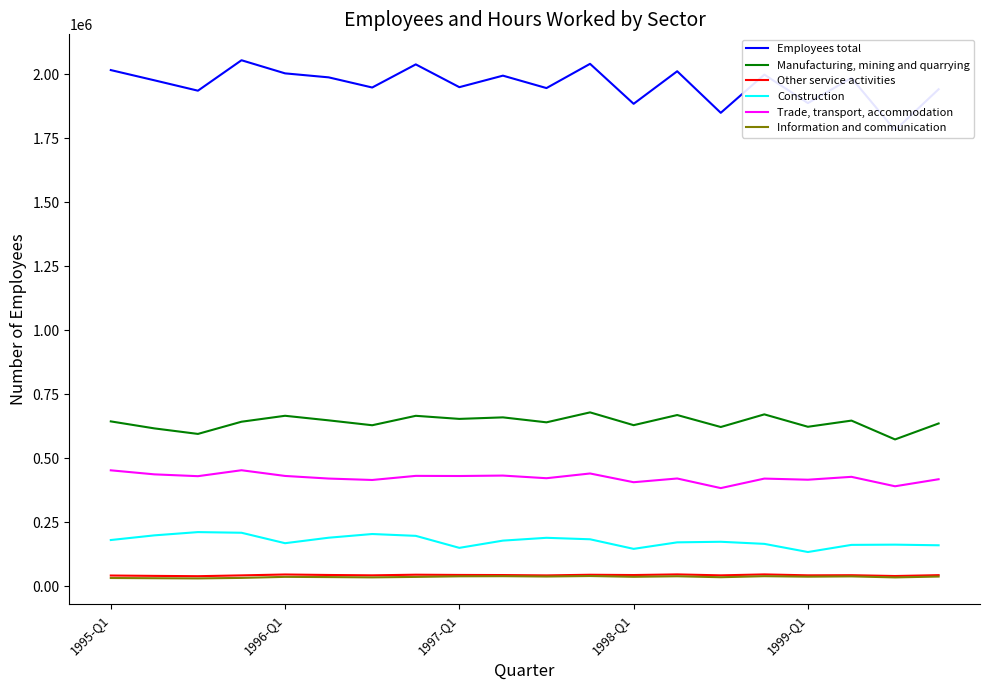

Reading left to right, extract all data points from this chart.

Employees total: 2015734	1975794	1935248	2054129	2002892	1987308	1947658	2037935	1948994	1993983	1945451	2040101	1884012	2011141	1848828	1998069	1886879	1984857	1780672	1940881
Manufacturing, mining and quarrying: 644008	616682	595087	642710	665920	648069	628976	665788	653752	659718	640345	679219	629249	668835	622083	671436	622997	647102	573587	635942
Other service activities: 42188	40784	39567	42736	46208	44313	42925	45406	44473	44045	42685	45200	44073	46586	42861	46546	42956	43457	40283	43669
Construction: 180776	199021	211738	209194	168395	189805	204260	197092	150213	178491	189459	183726	146289	171733	173984	165798	133962	161836	162758	160305
Trade, transport, accommodation: 452963	437209	430104	453280	431002	420803	415283	431289	430758	432460	422121	440620	406513	421070	383539	420679	416288	427538	390703	418163
Information and communication: 32515	31662	30908	32951	36977	36113	34963	36797	39080	39554	38296	40209	37233	39267	35589	39559	37707	38827	34840	38210